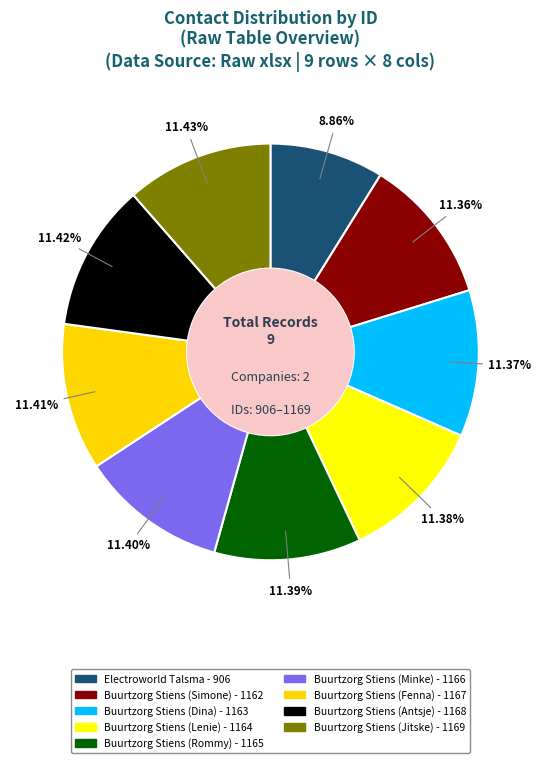

How many segments does this pie chart have?

9